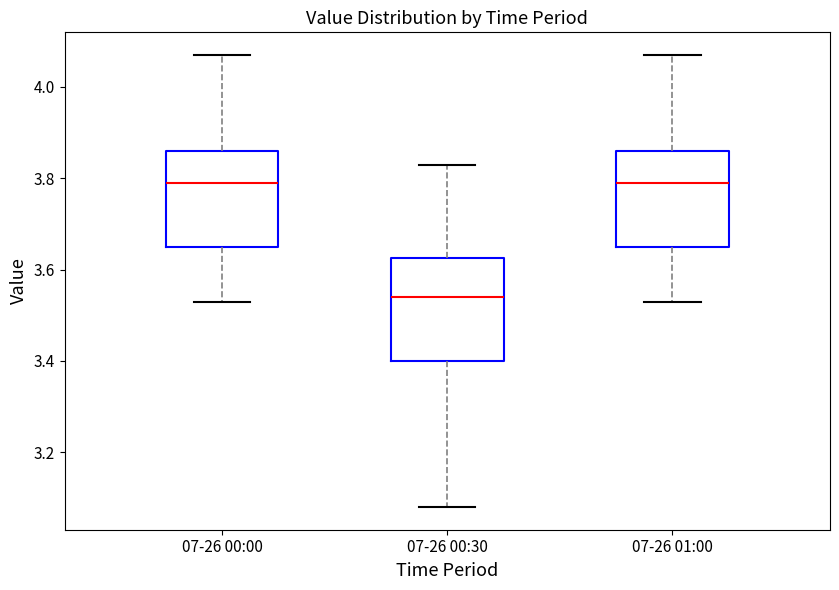

Reading left to right, transcribe this box plot: for each box, give where its median line is, the range the box spans, and where its two whiskers end, as read against the y-axis. The values are not printed on the chart, so give them approximately, as read against the axis.

07-26 00:00: median 3.80, box 3.66 to 3.86, whiskers 3.54 to 4.08
07-26 00:30: median 3.54, box 3.40 to 3.62, whiskers 3.08 to 3.84
07-26 01:00: median 3.80, box 3.66 to 3.86, whiskers 3.54 to 4.08